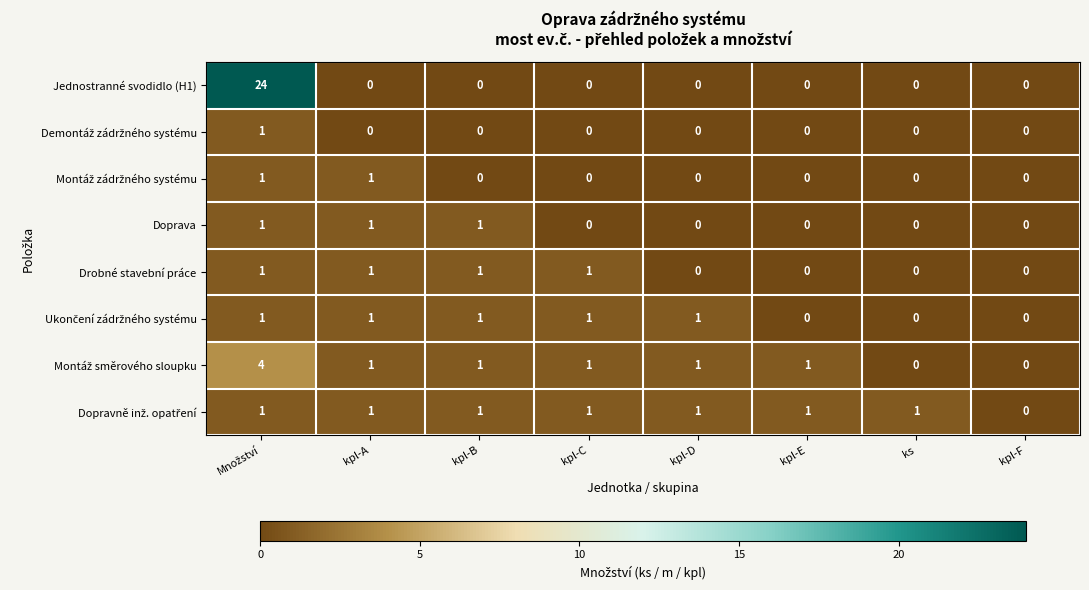

Is it true that Jednostranné svodidlo (H1) equals -9 at kpl-B?

False